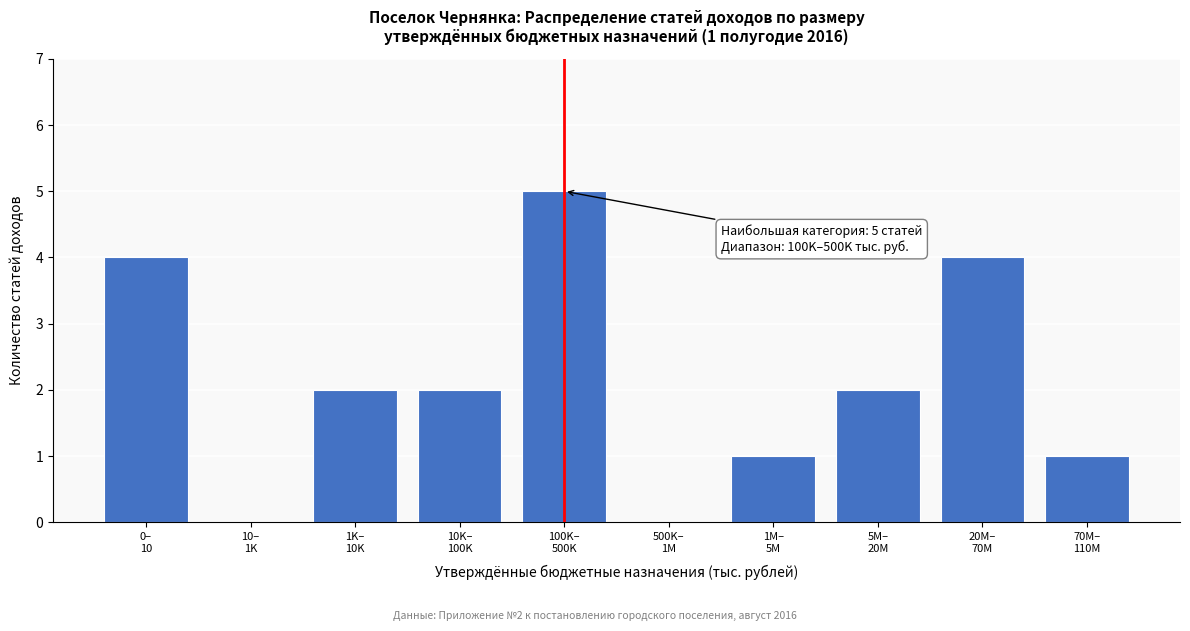

What is the maximum value shown in the chart?

5